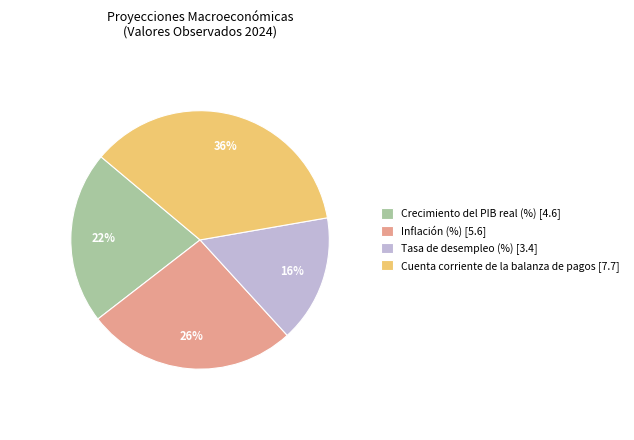

What percentage is the Cuenta corriente de la balanza de pagos slice, to the nearest percent?

36%